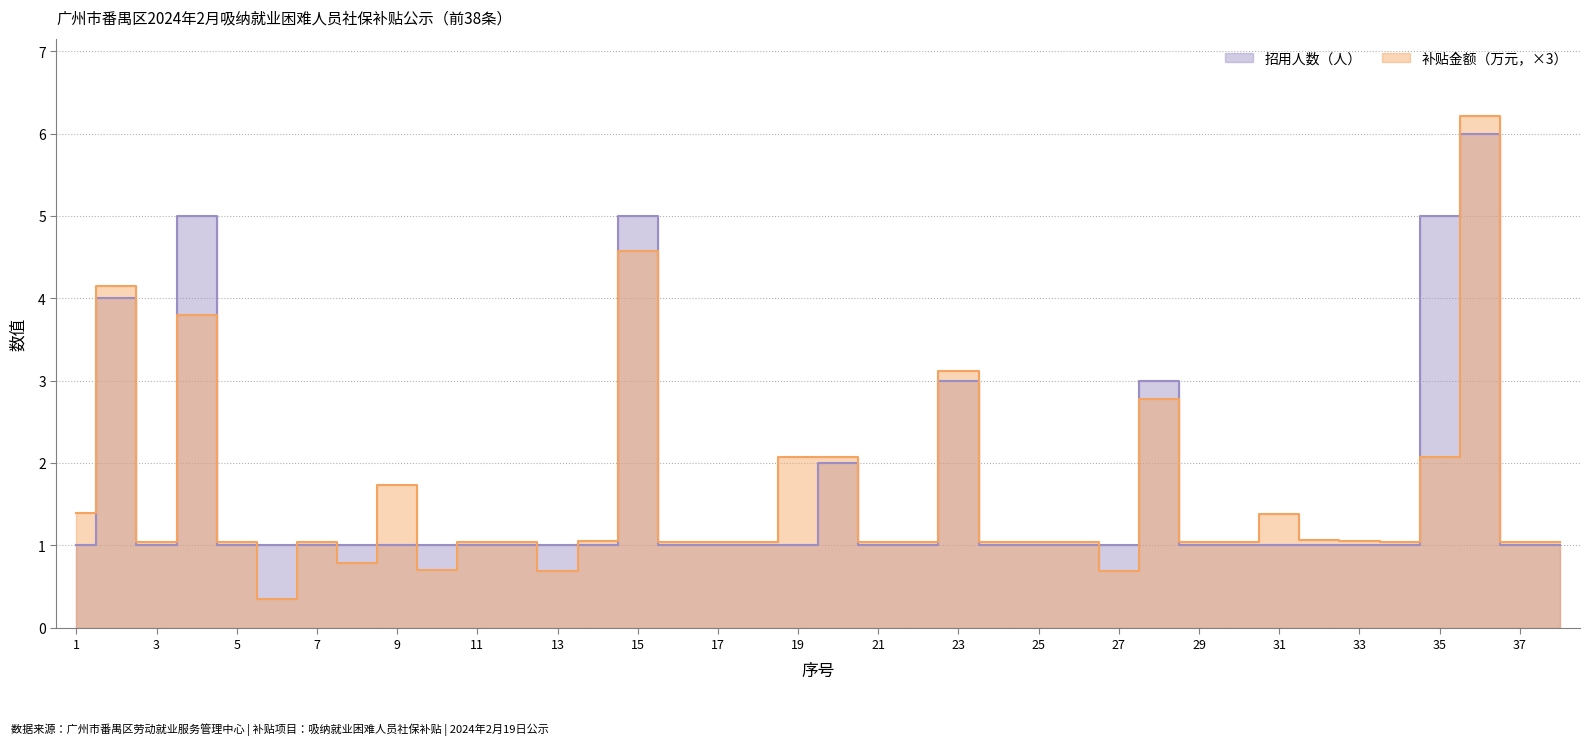

Which has a higher value, 8 or 5?

8